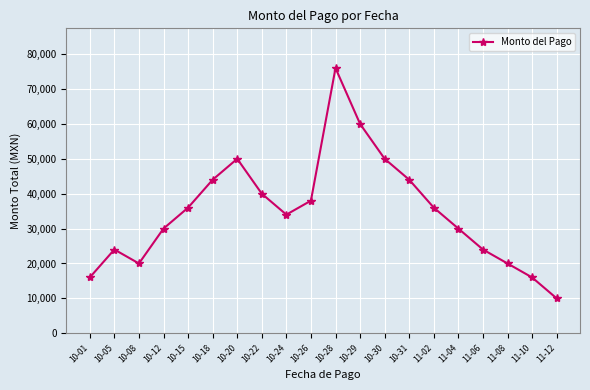

What is the value of the 1st point from the left?

16000